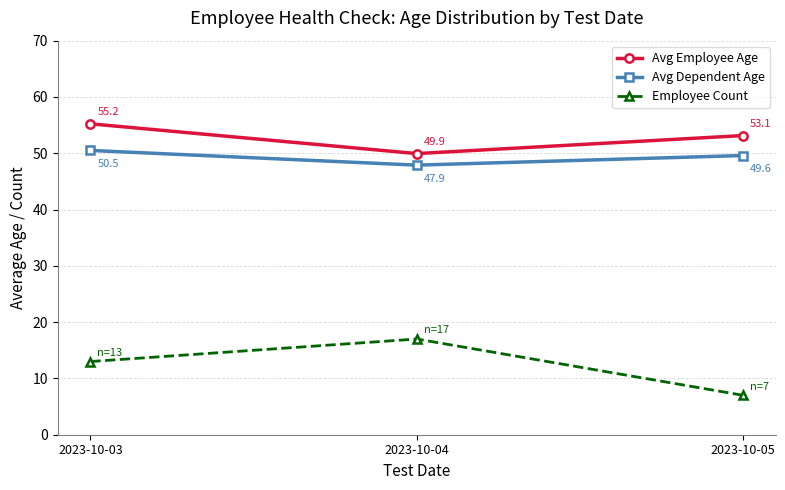

At which category is the sum across all series the highest?

2023-10-03